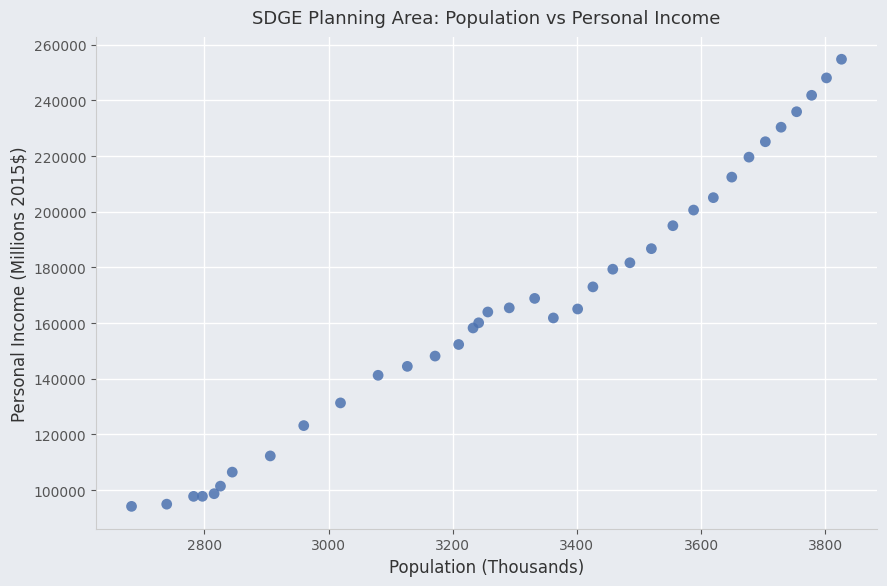

What is the range of X values (max minus min)?

1143.5